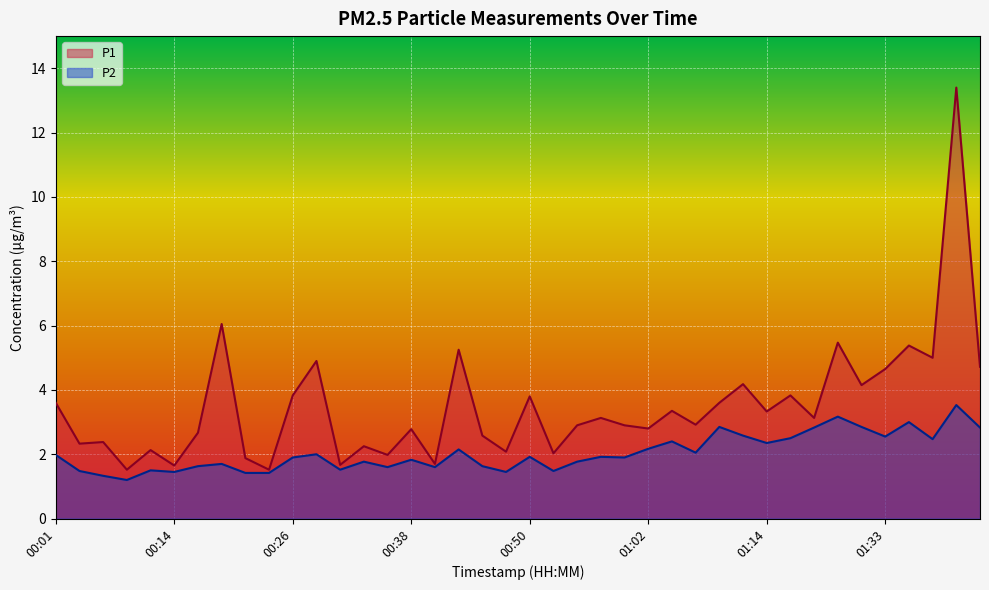

What is the label of the 31st point from the right?

00:23